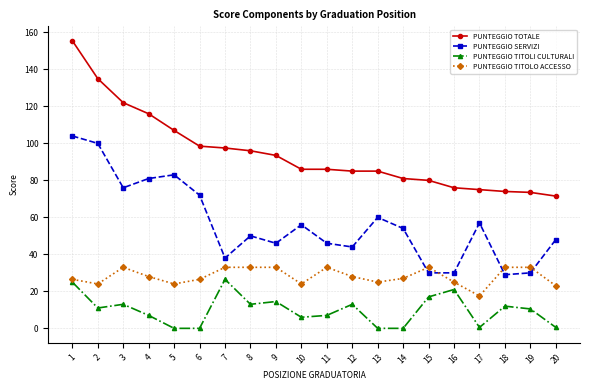

What is the difference between the maximum and minimum values in the PUNTEGGIO TITOLI CULTURALI series?

26.5